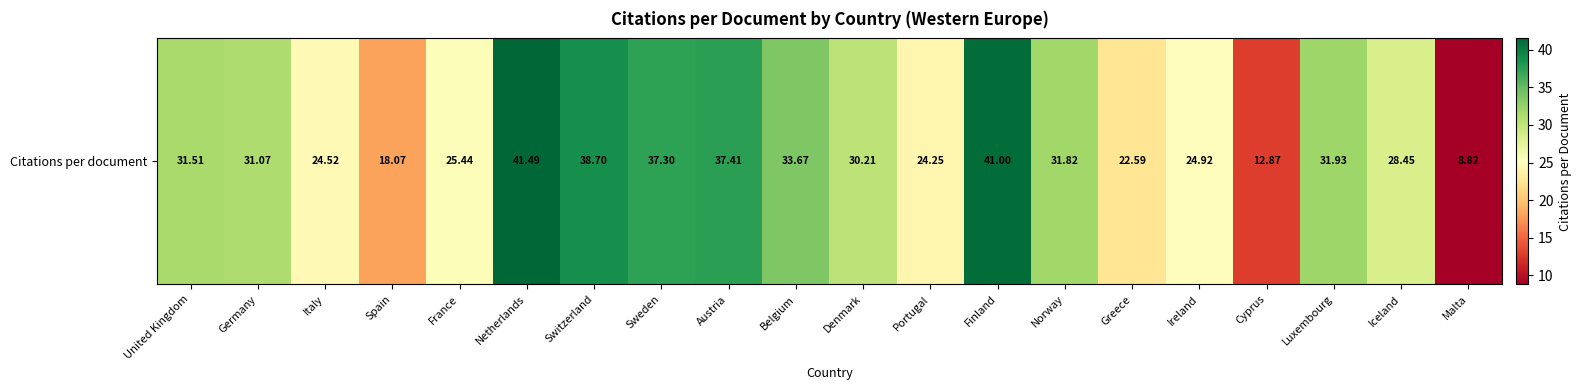

Reading right to left, list all the values displayed in this chart.

Malta=8.8	Iceland=28.4	Luxembourg=31.9	Cyprus=12.9	Ireland=24.9	Greece=22.6	Norway=31.8	Finland=41.0	Portugal=24.2	Denmark=30.2	Belgium=33.7	Austria=37.4	Sweden=37.3	Switzerland=38.7	Netherlands=41.5	France=25.4	Spain=18.1	Italy=24.5	Germany=31.1	United Kingdom=31.5